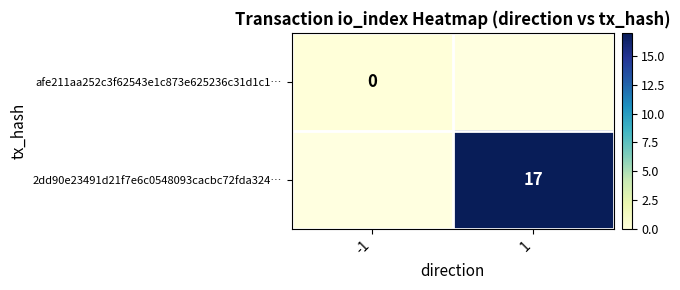

Is the value of afe211aa252c3f62543e1c873e625236c31d1c1… at -1 greater than the value of 2dd90e23491d21f7e6c0548093cacbc72fda324… at 1?

No